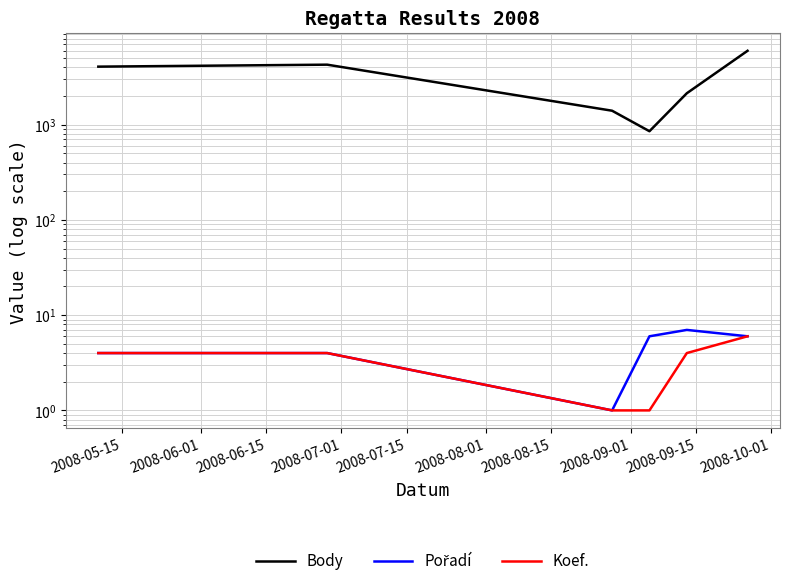

How many Koef. values are between 1 and 4?

5